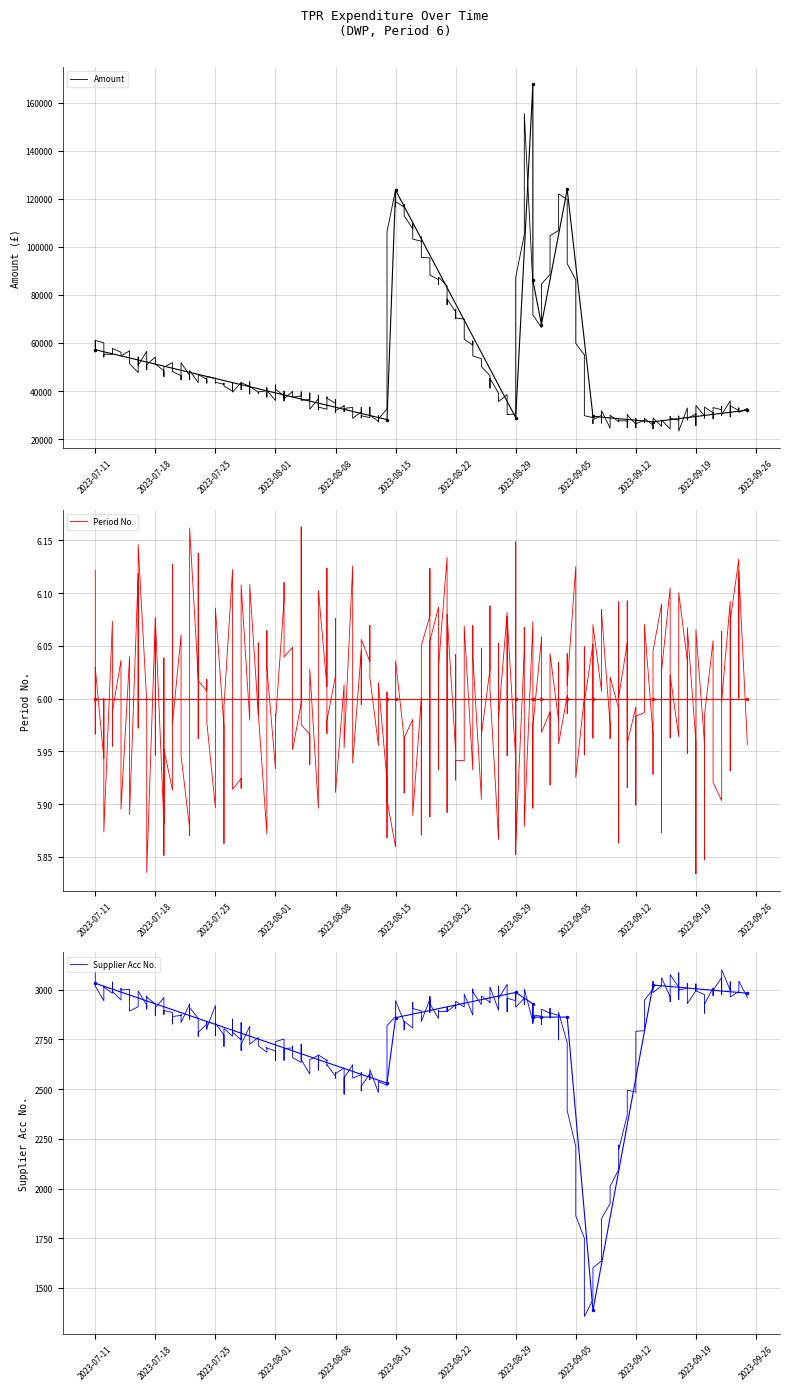

Which has a higher value, 2023-08-29 or 2023-09-14?

2023-08-29